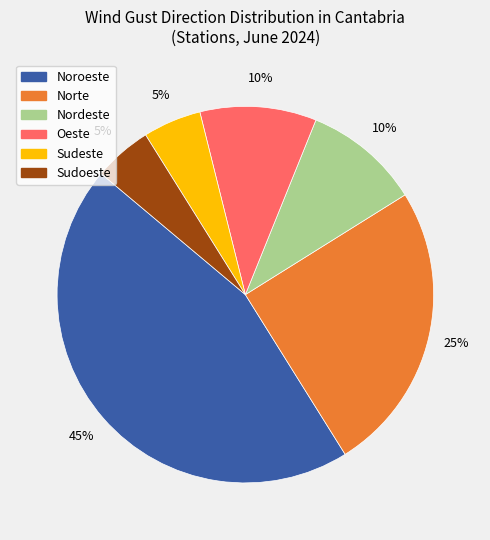

Is there a majority slice in this chart?

No